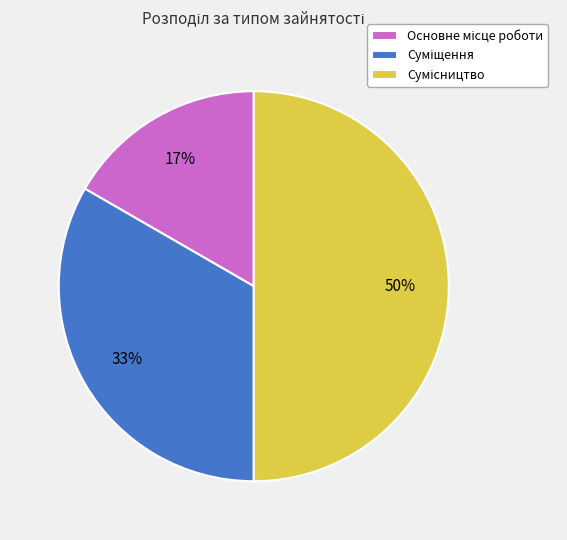

To the nearest percent, what is the average slice percentage?

33%